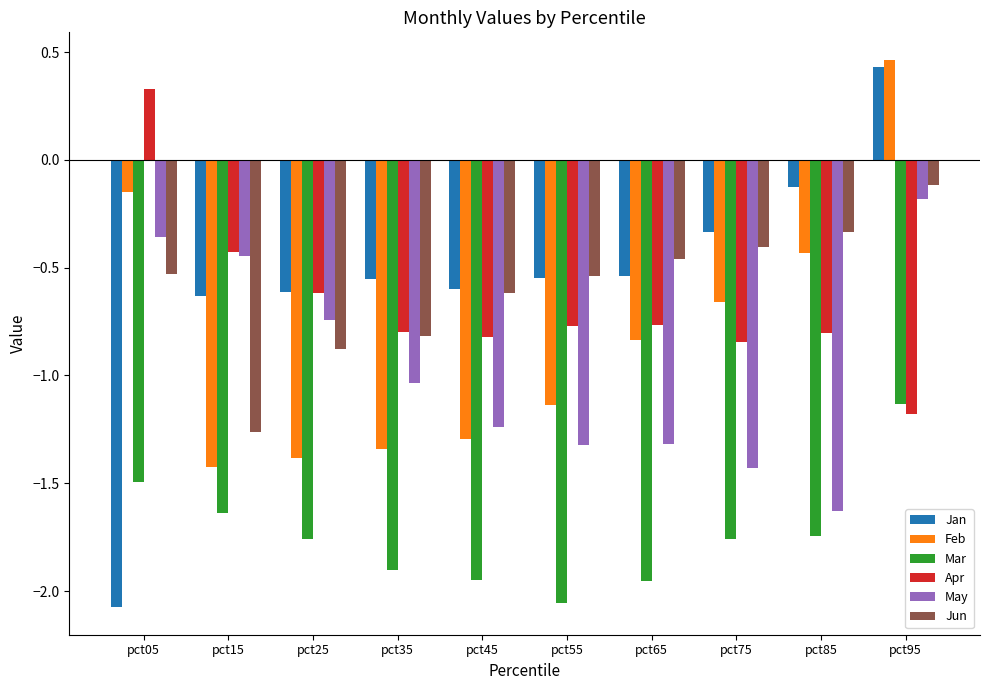

What is the spread (max minus min) of values at pct15?

1.2